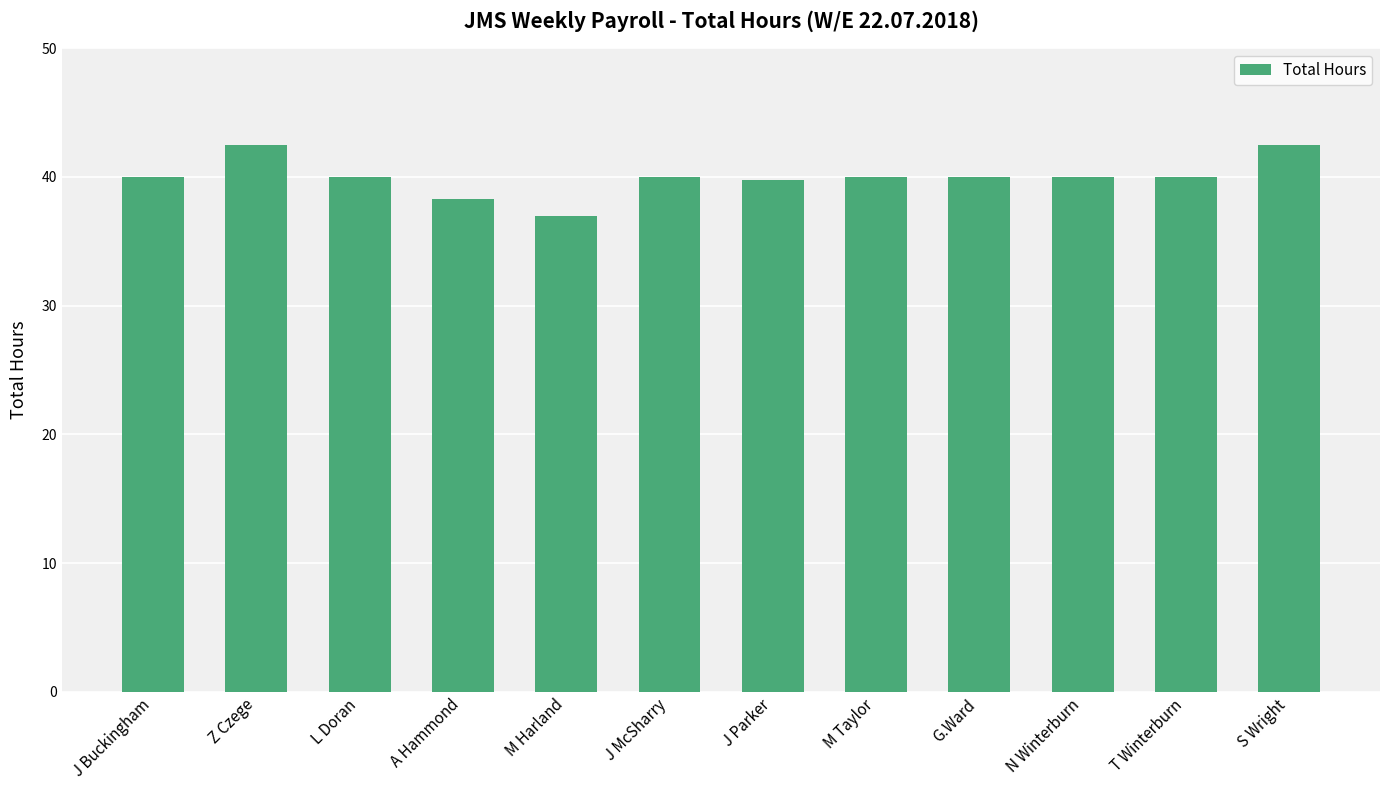

What is the minimum value shown in the chart?

37.0